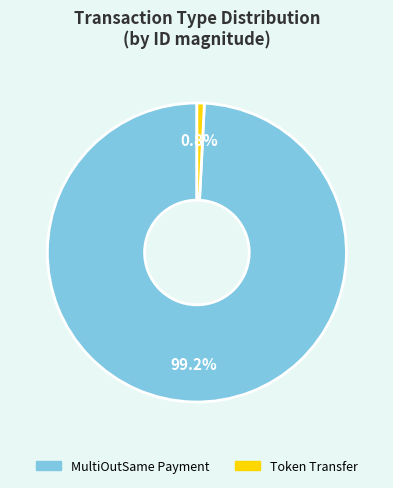

To the nearest percent, what percentage of the pie is MultiOutSame Payment?

99%